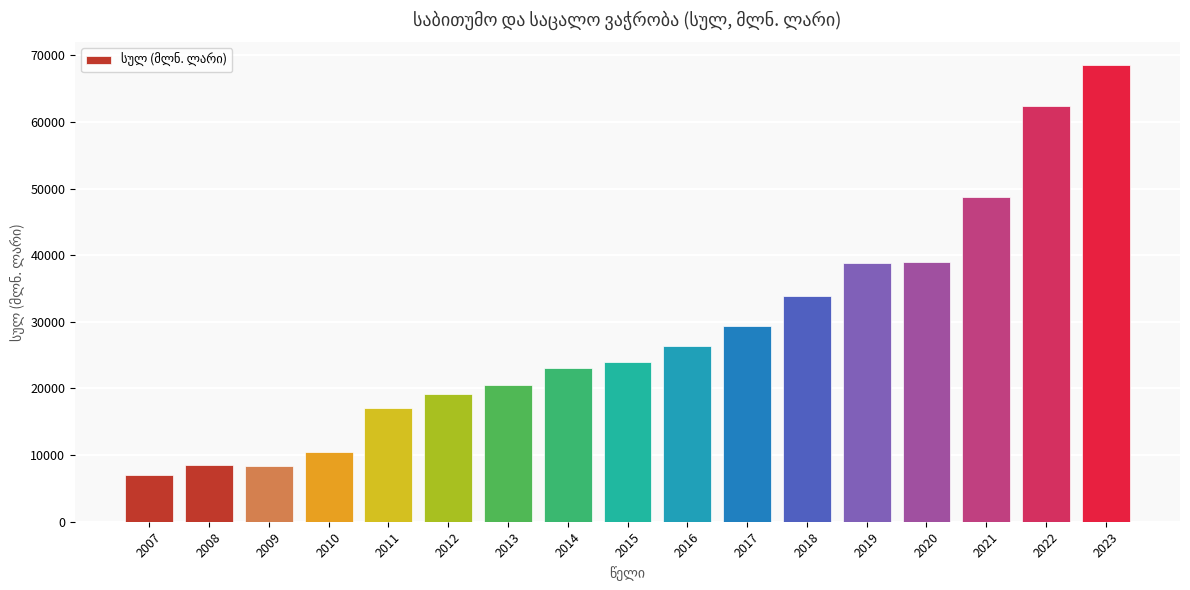

What is the difference between the second highest and second lowest values?

54061.3